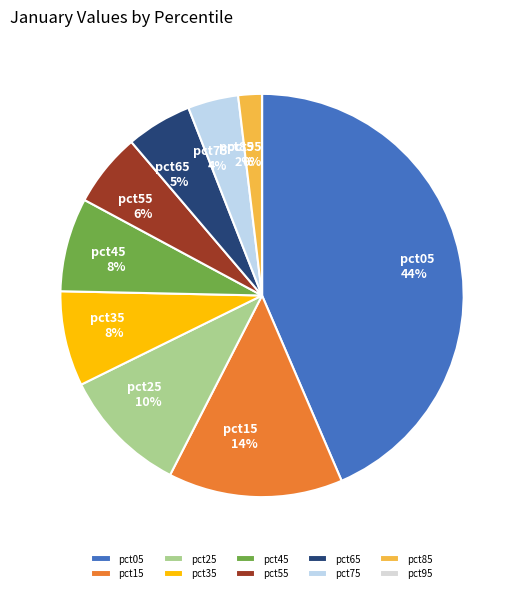

True or false: pct75 accounts for 15% of the total.

False